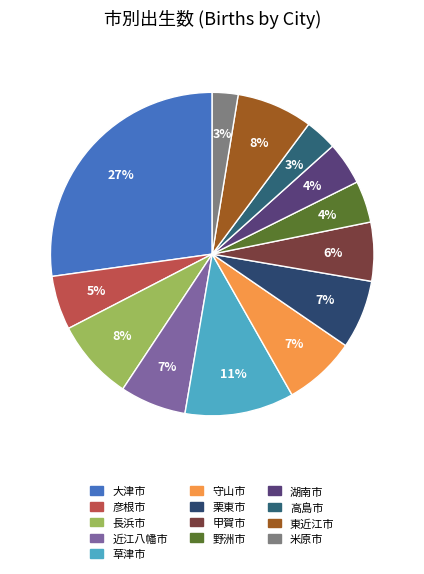

Approximately how many times larger is the value at 近江八幡市 compared to 米原市?

2.6